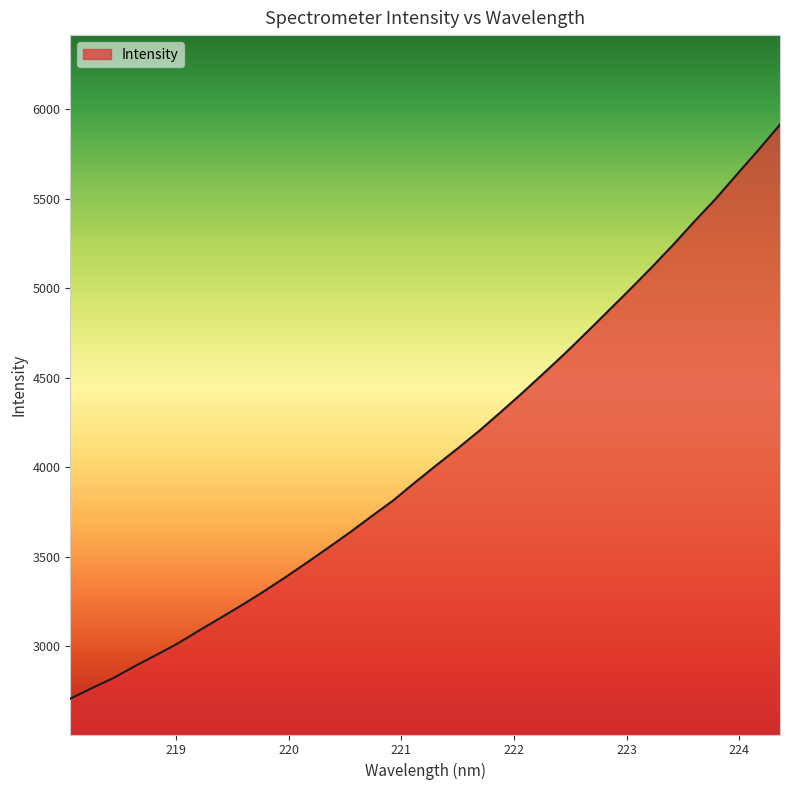

What is the difference between the maximum and minimum values?

3208.6